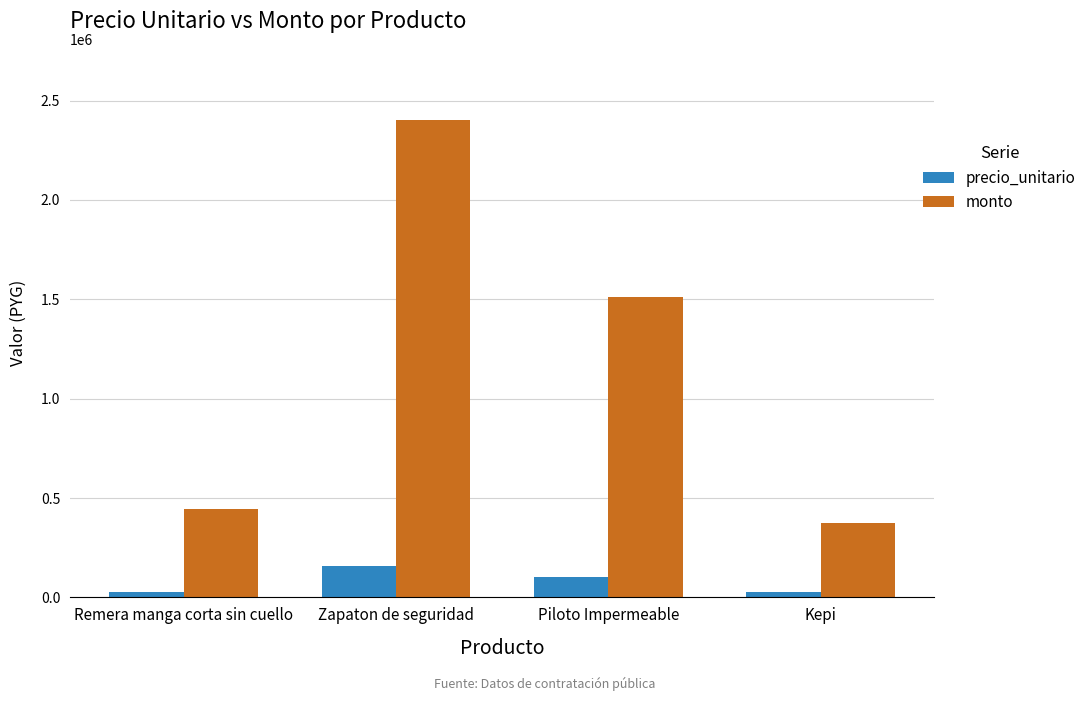

What is the sum of all precio_unitario values?

315300